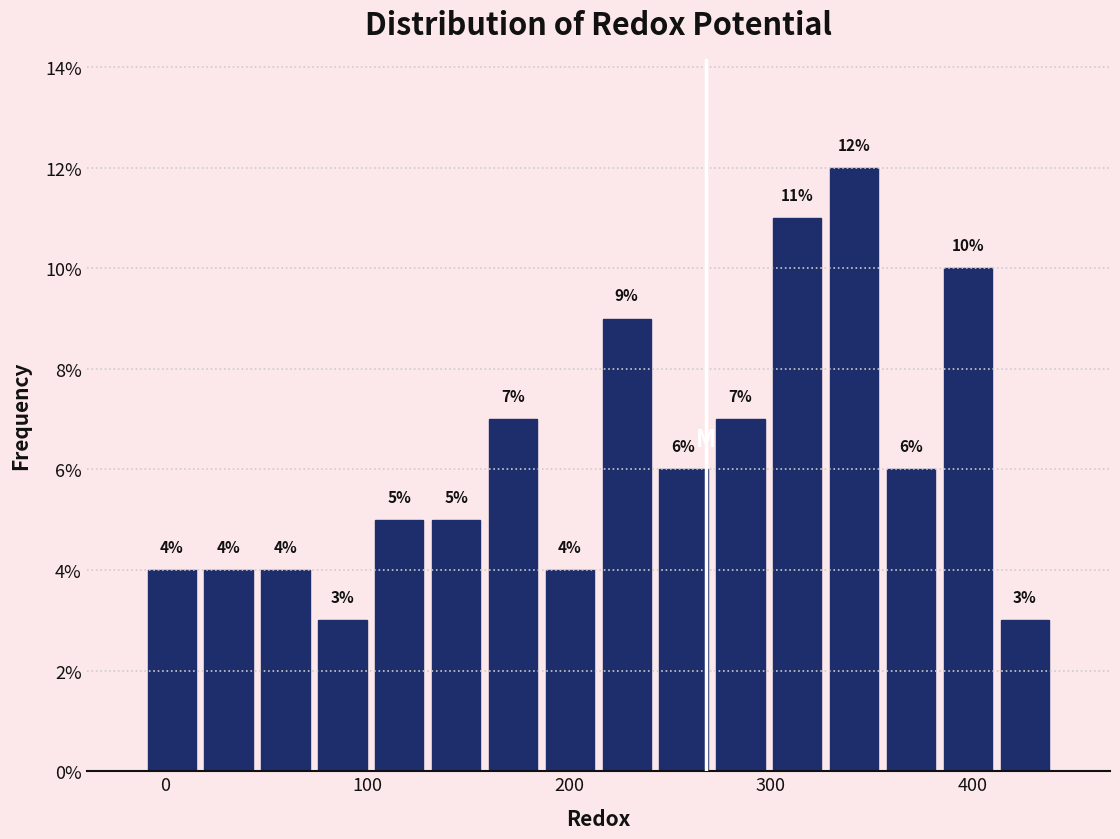

Around what value on the x-axis is the tallest bar? Give the approximate position of its centre, as read against the axis.

340